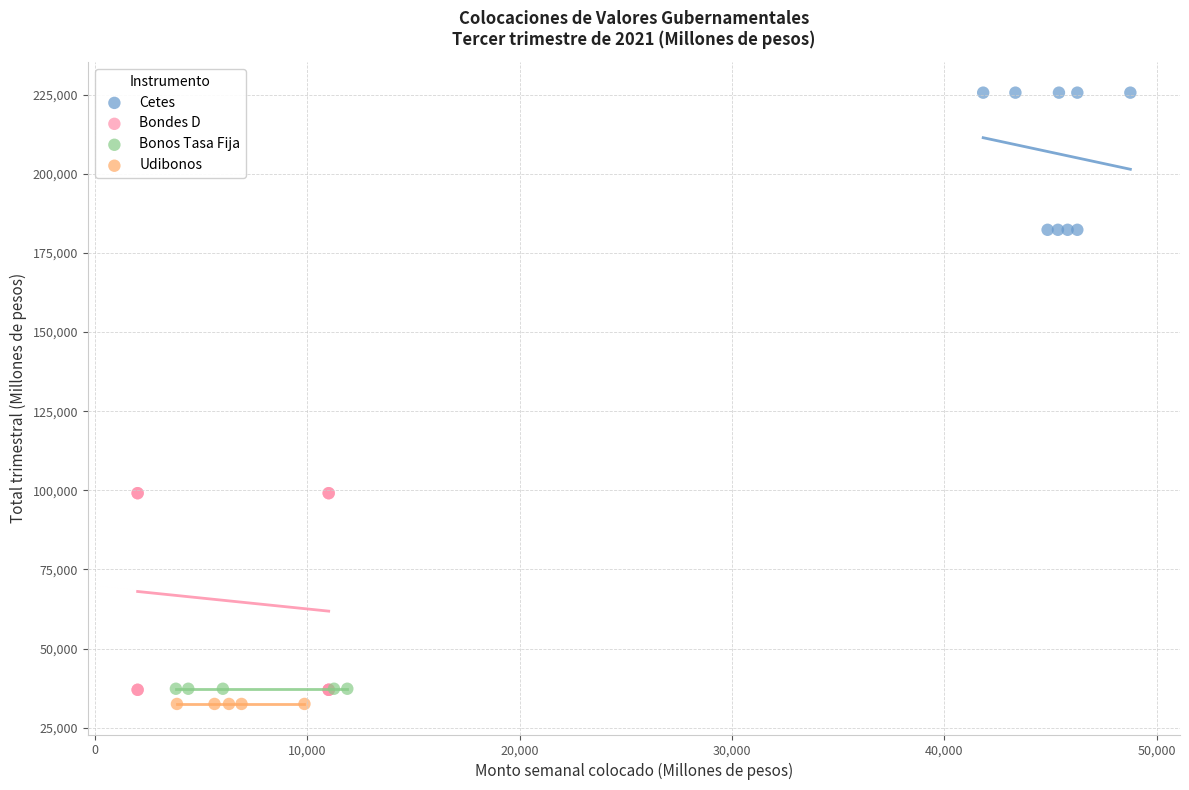

What are all the series names shown in the legend?

Cetes, Bondes D, Bonos Tasa Fija, Udibonos